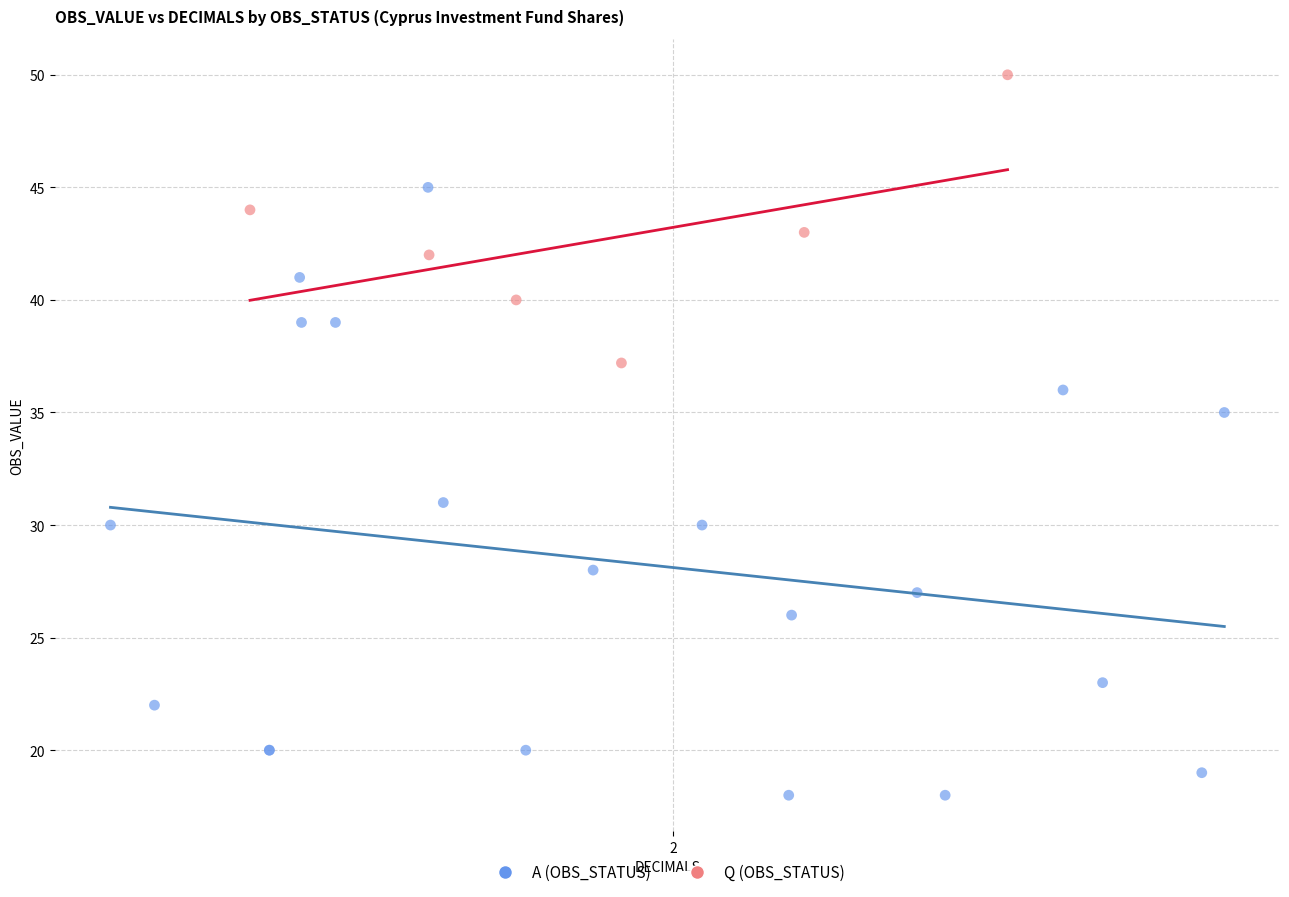

Which series has the largest Y range (max minus min)?

A (OBS_STATUS)